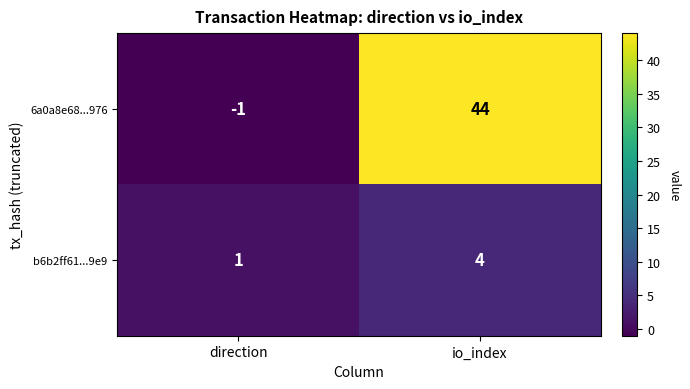

What is the maximum value for b6b2ff61...9e9?

4